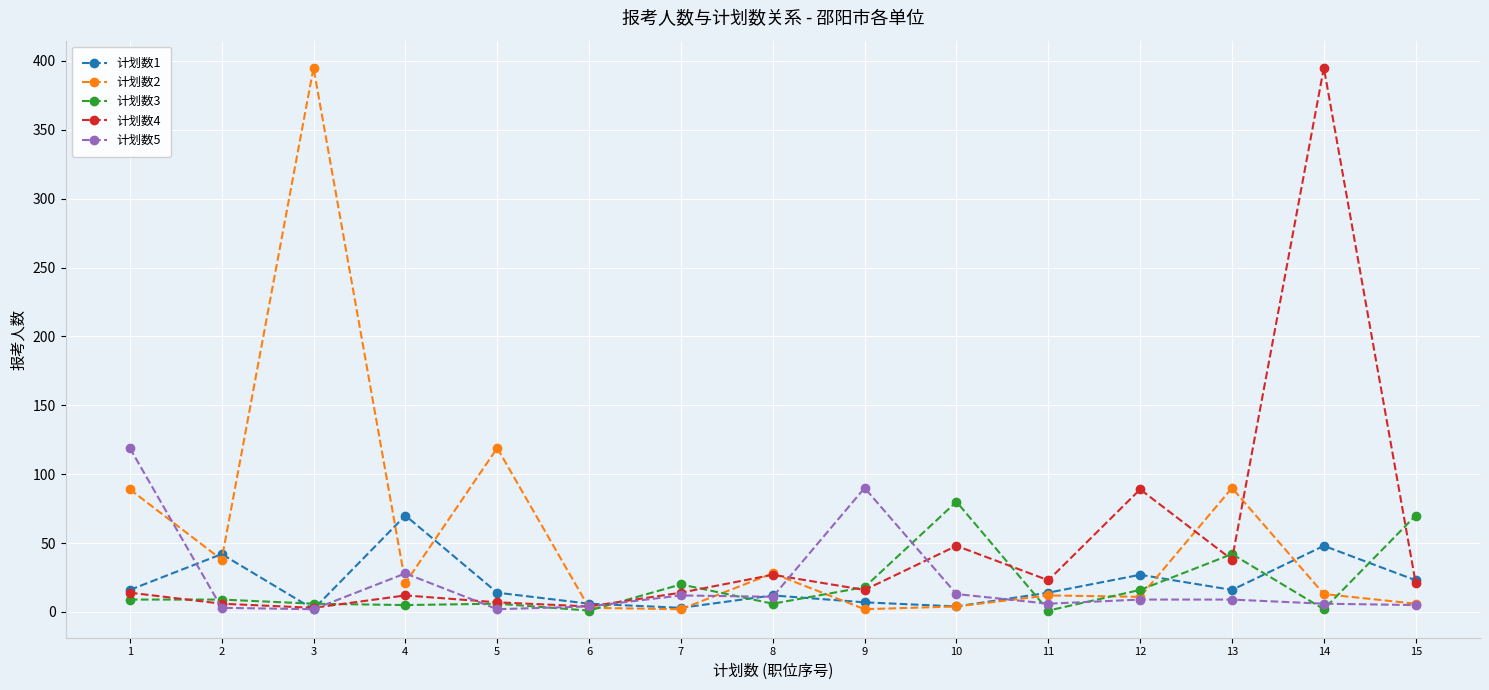

The value of 计划数4 at 10 is 84. True or false?

False